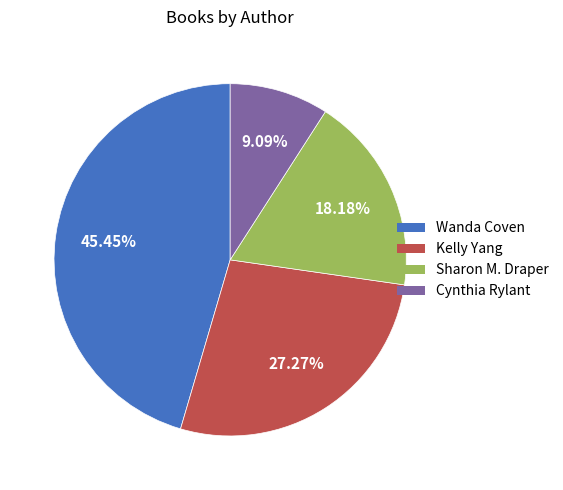

Is there a majority slice in this chart?

No